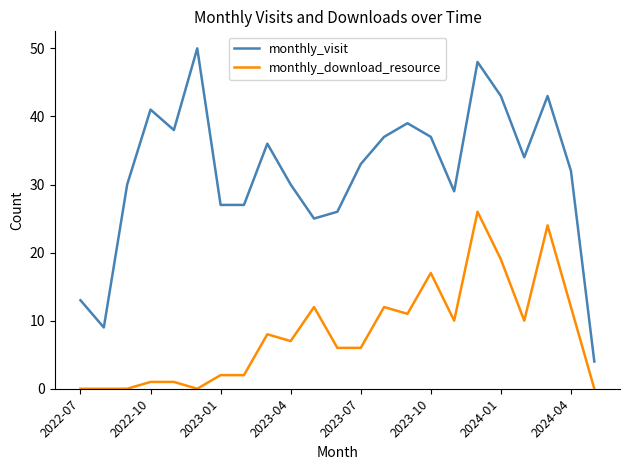

What is the difference between the maximum and minimum values in the monthly_download_resource series?

26